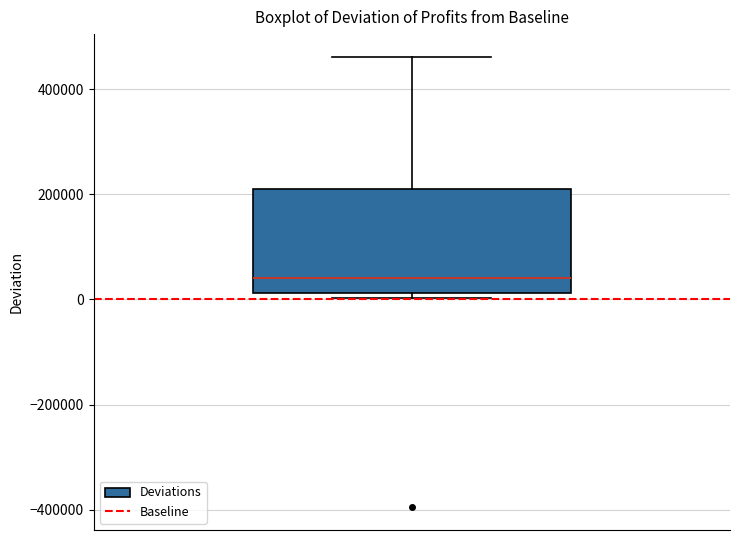

Where does the median line of the box sit on the y-axis? The values are not printed on the chart, so give them approximately, as read against the axis.

40000